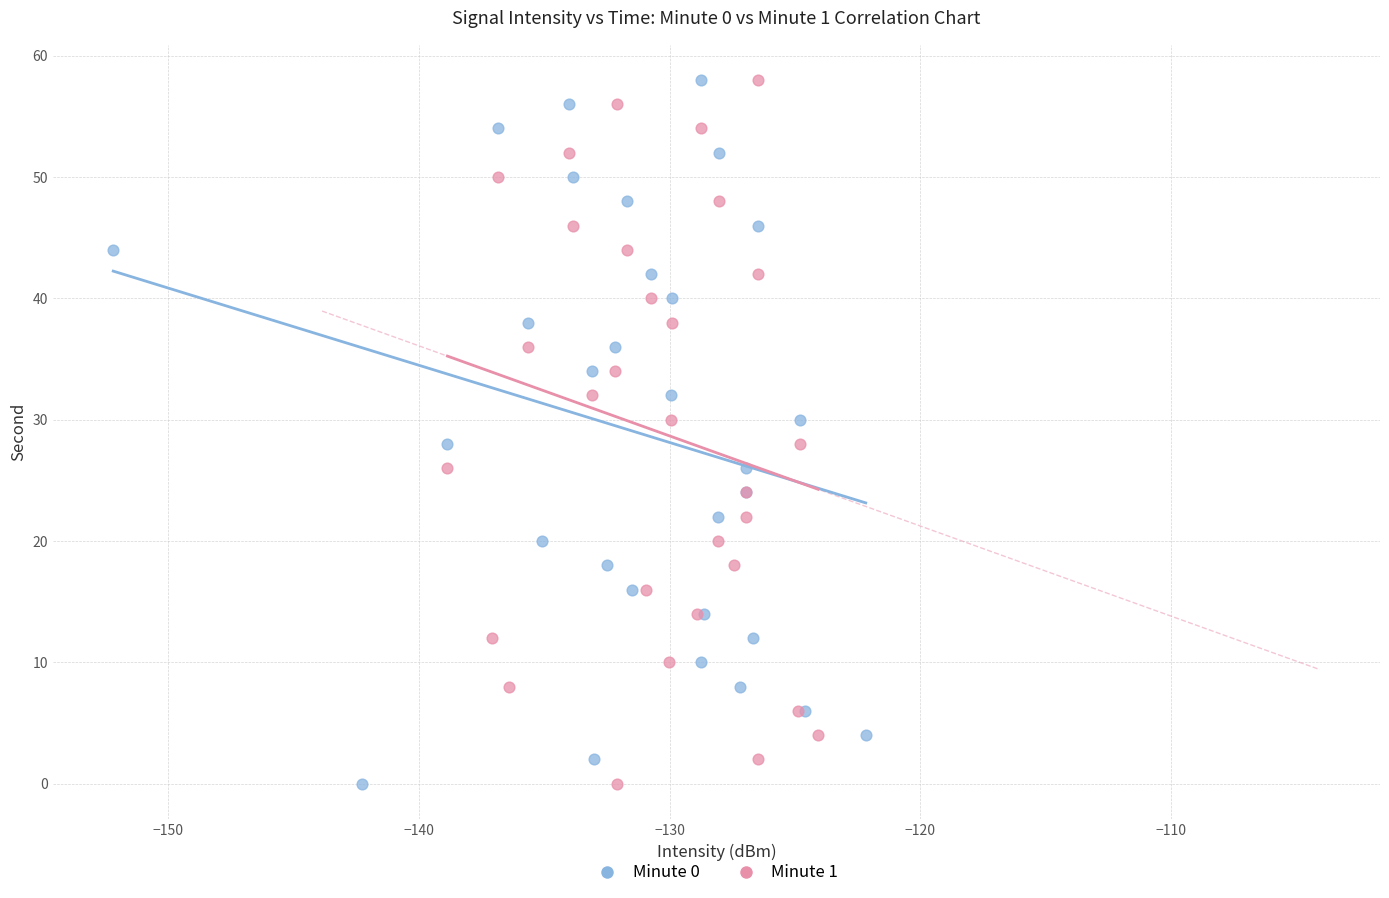

What are all the series names shown in the legend?

Minute 0, Minute 1